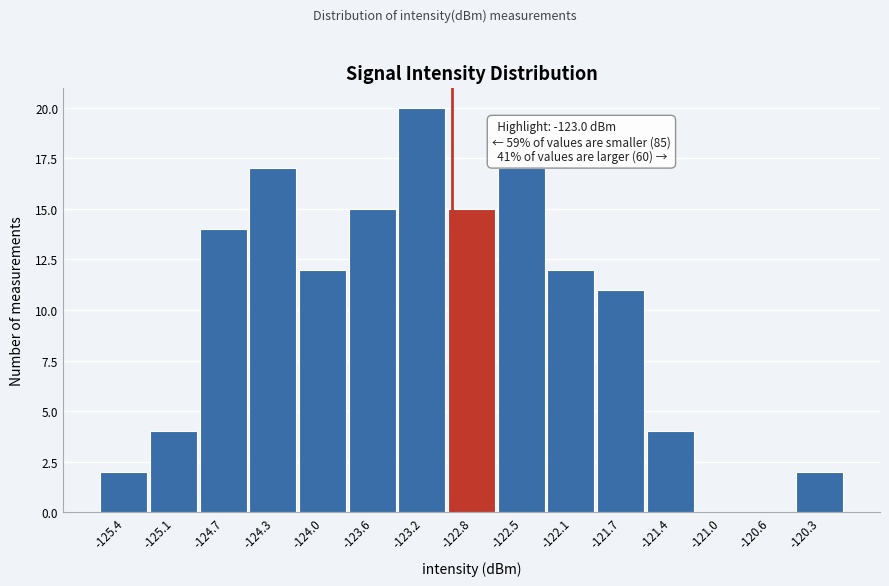

Which range on the x-axis has the tallest bar?

-123.40 to -123.05